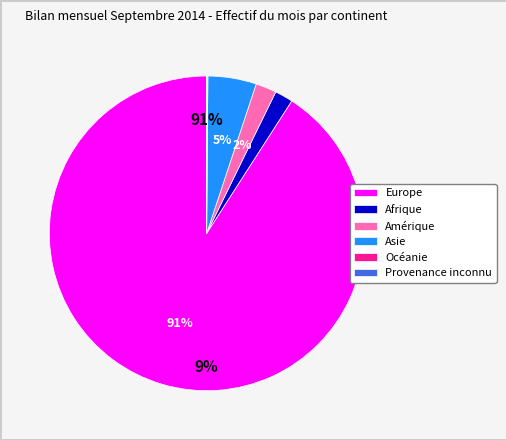

Is it true that Afrique is 1% of the pie?

False